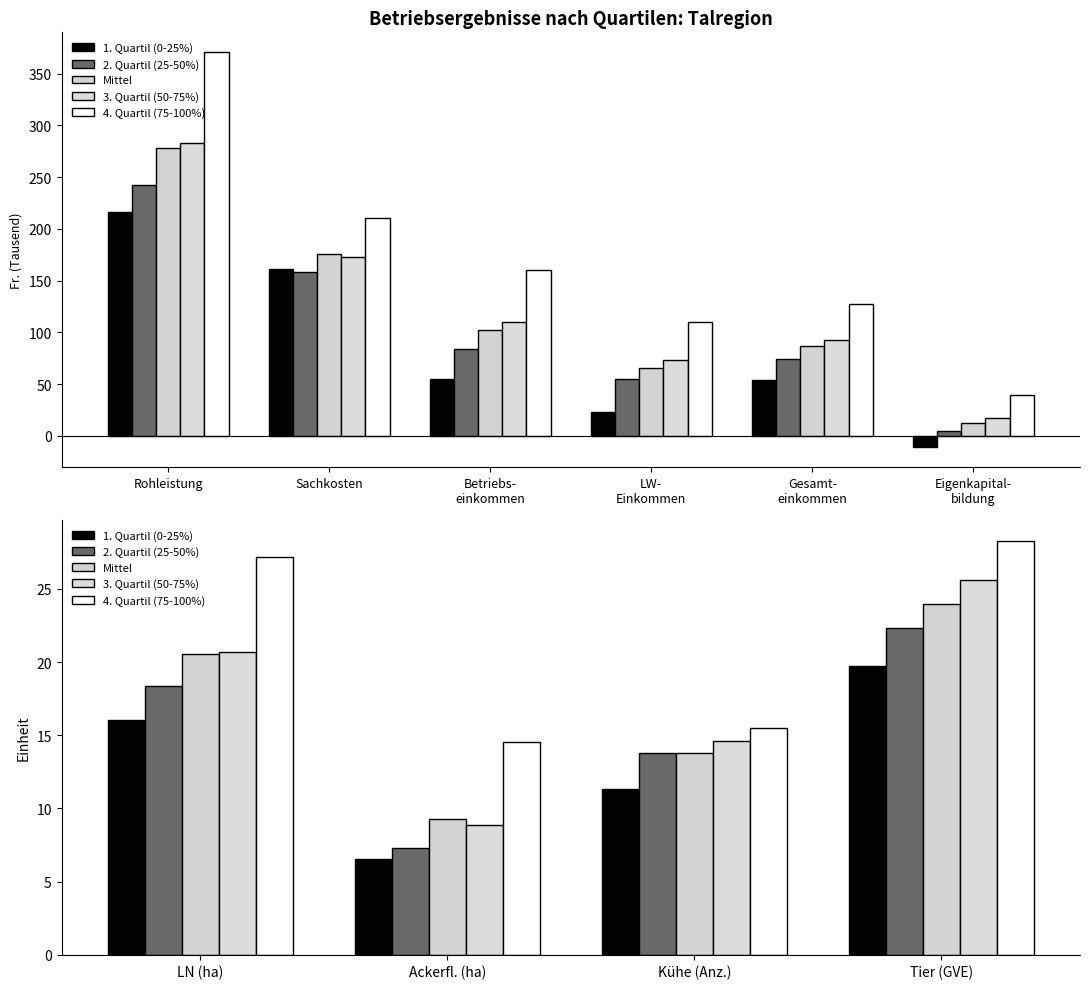

Rank the series at Tier (GVE) from highest to lowest value.

4. Quartil (75-100%), 3. Quartil (50-75%), Mittel, 2. Quartil (25-50%), 1. Quartil (0-25%)